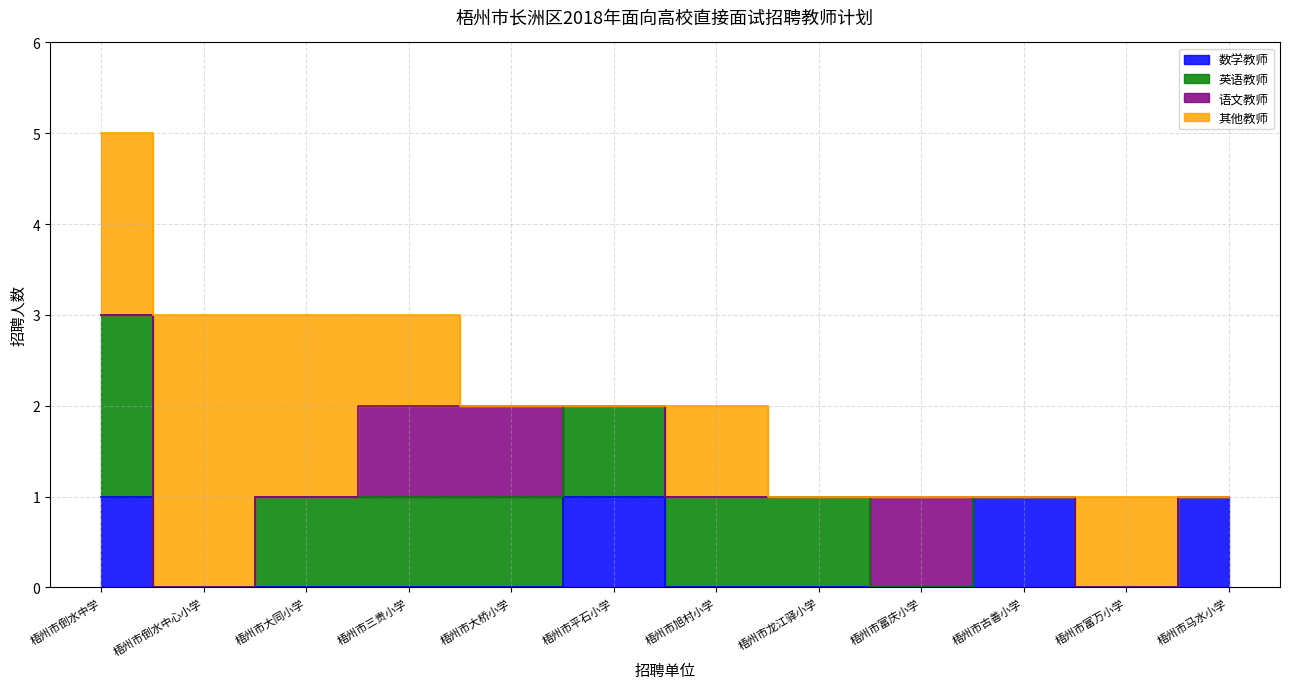

At which label is 英语教师 closest to 1?

梧州市大同小学